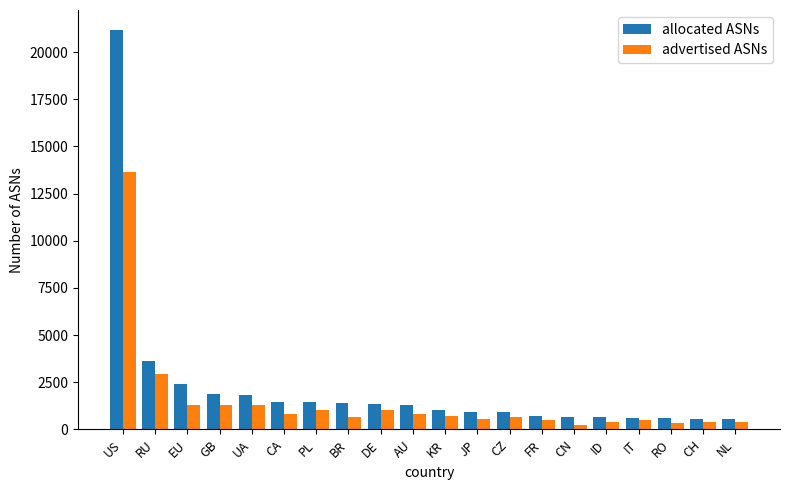

What position from the left is GB?

4